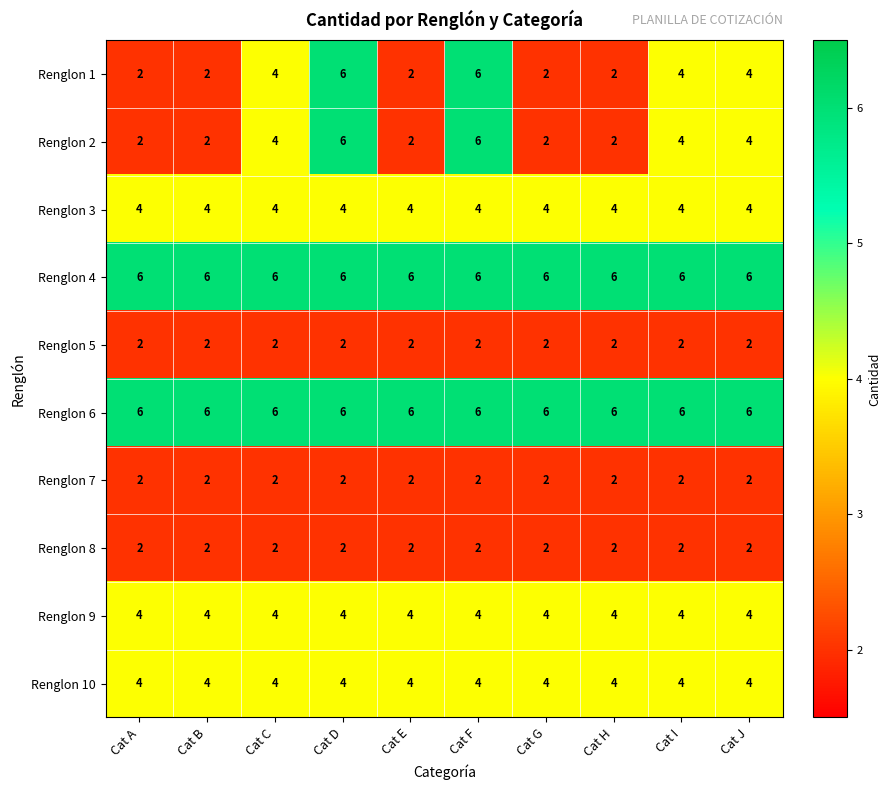

True or false: Renglon 8 has a value of 3 at Cat C.

False